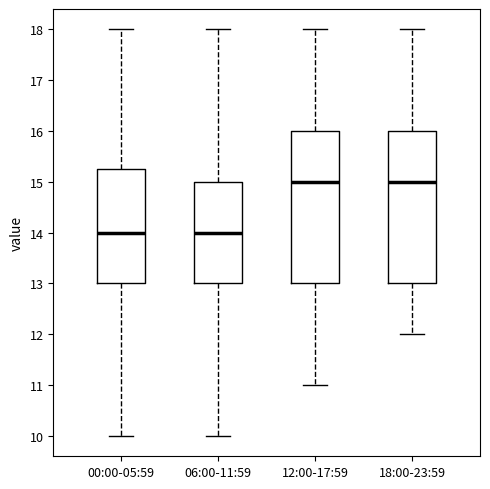

Where is the upper edge of the box for 12:00-17:59 on the y-axis? The values are not printed on the chart, so give them approximately, as read against the axis.

16.0